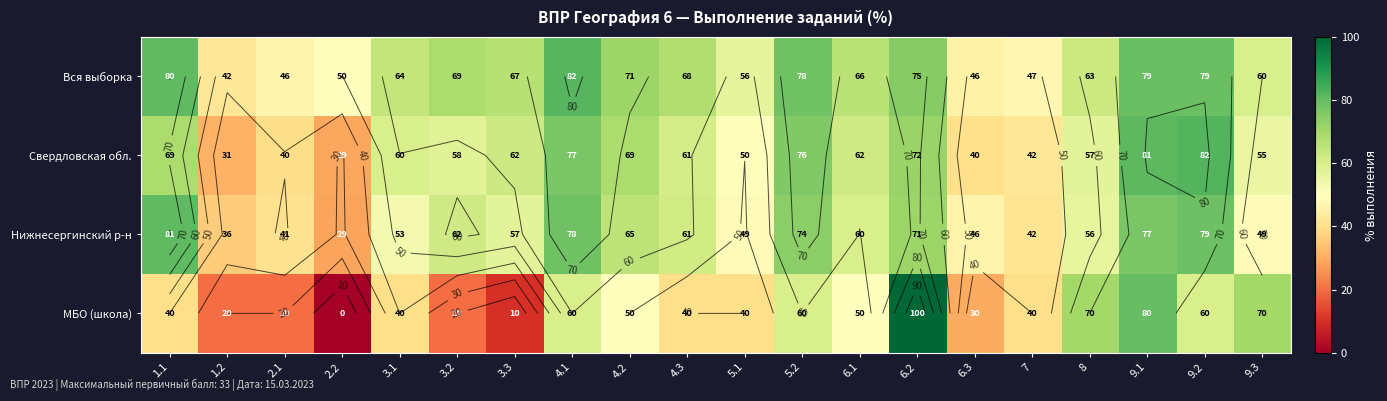

The МБО (школа) series shows 80.0 at 9.1. True or false?

True